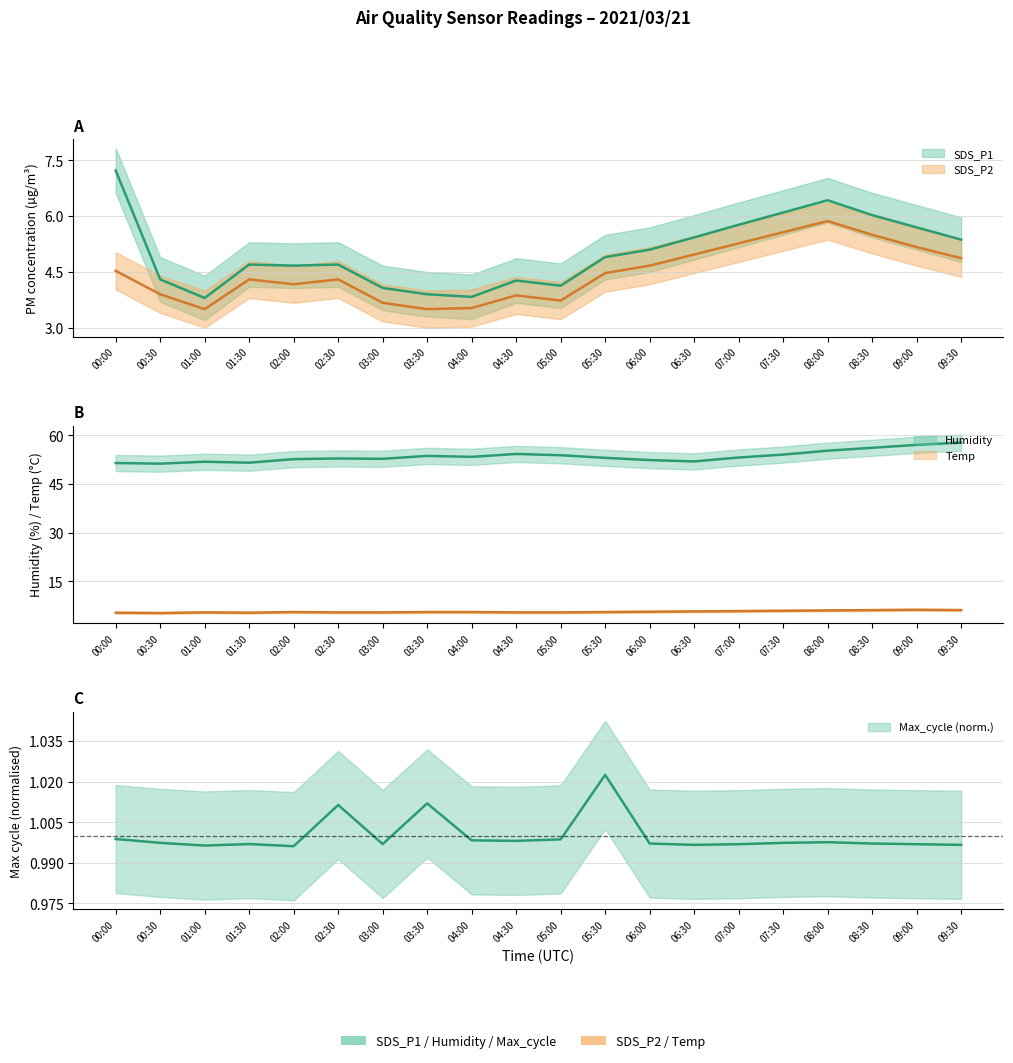

True or false: Humidity and SDS_P2 intersect in this chart.

False